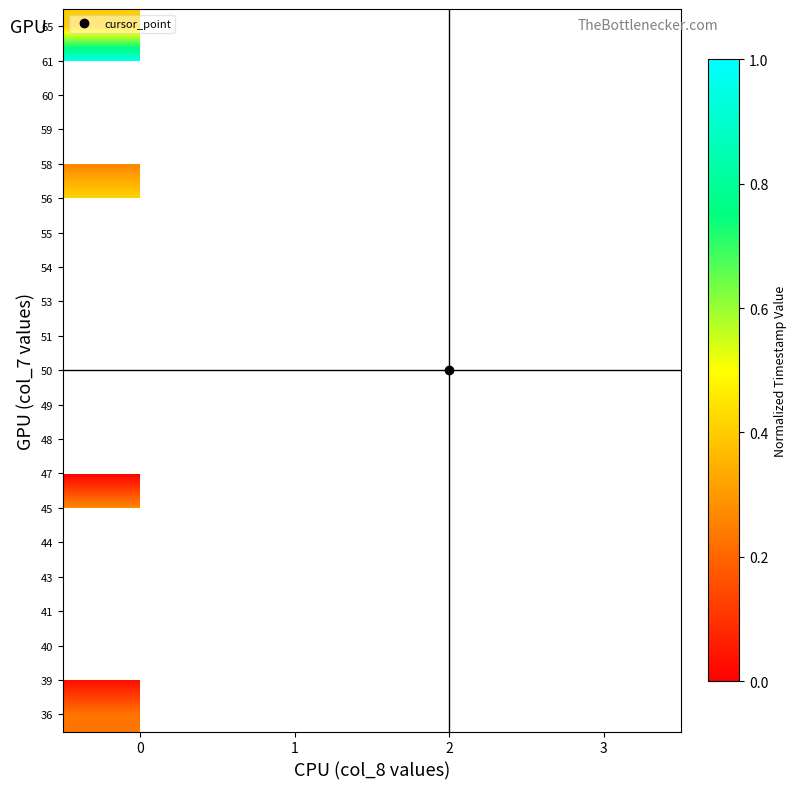

How many categories are shown in the chart?

4